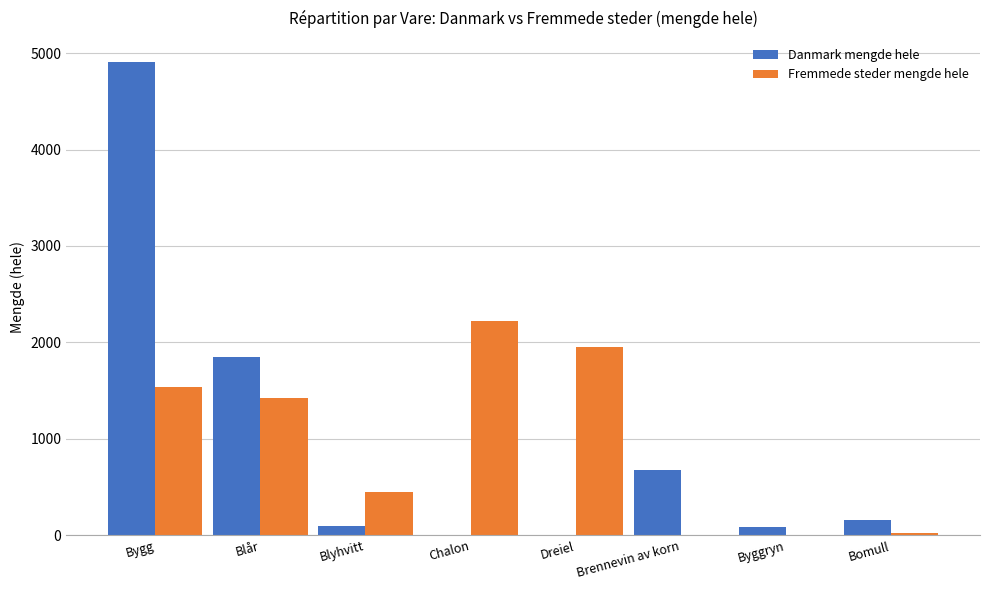

The value of Danmark mengde hele at Bygg is 7519. True or false?

False